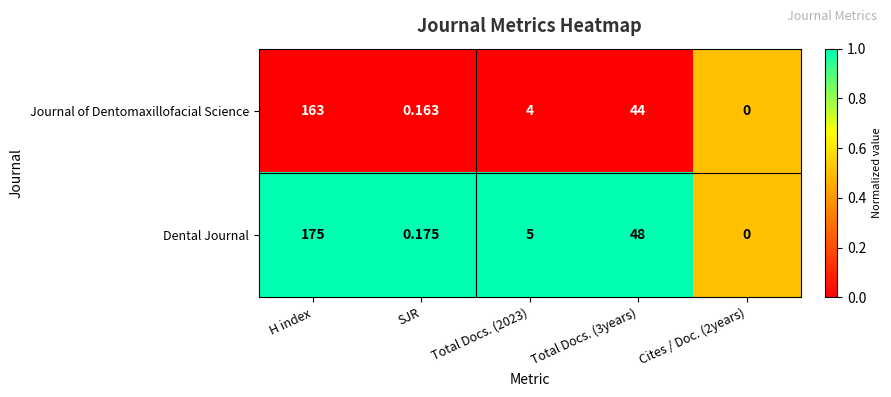

Between SJR and Total Docs. (2023), which series saw the biggest shift?

Dental Journal